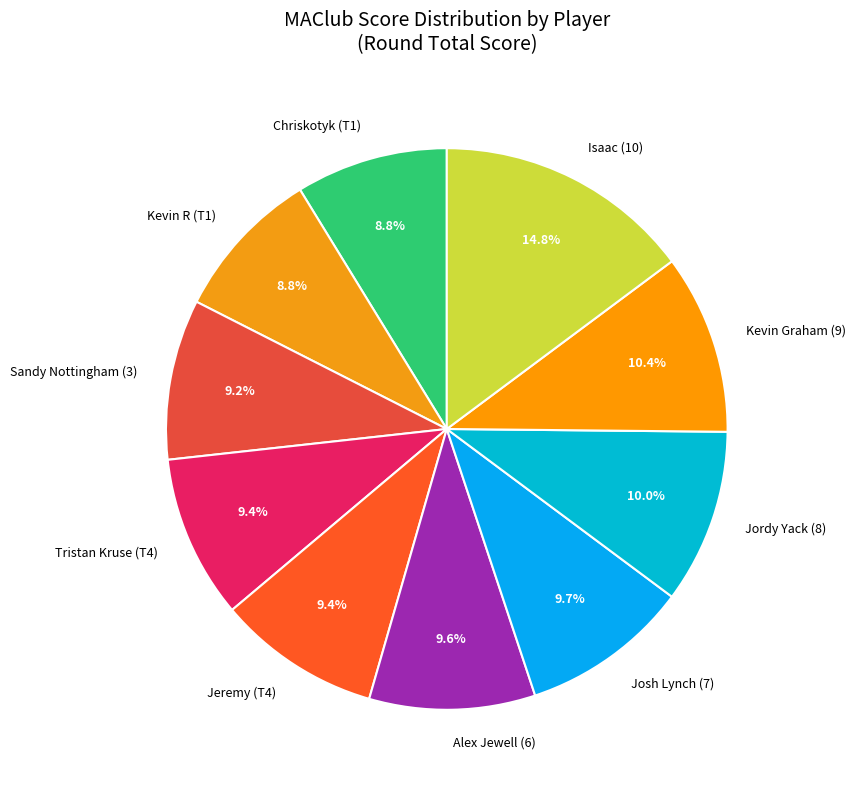

To the nearest percent, what is the difference between the Isaac (10) and Chriskotyk (T1) slice percentages?

6%